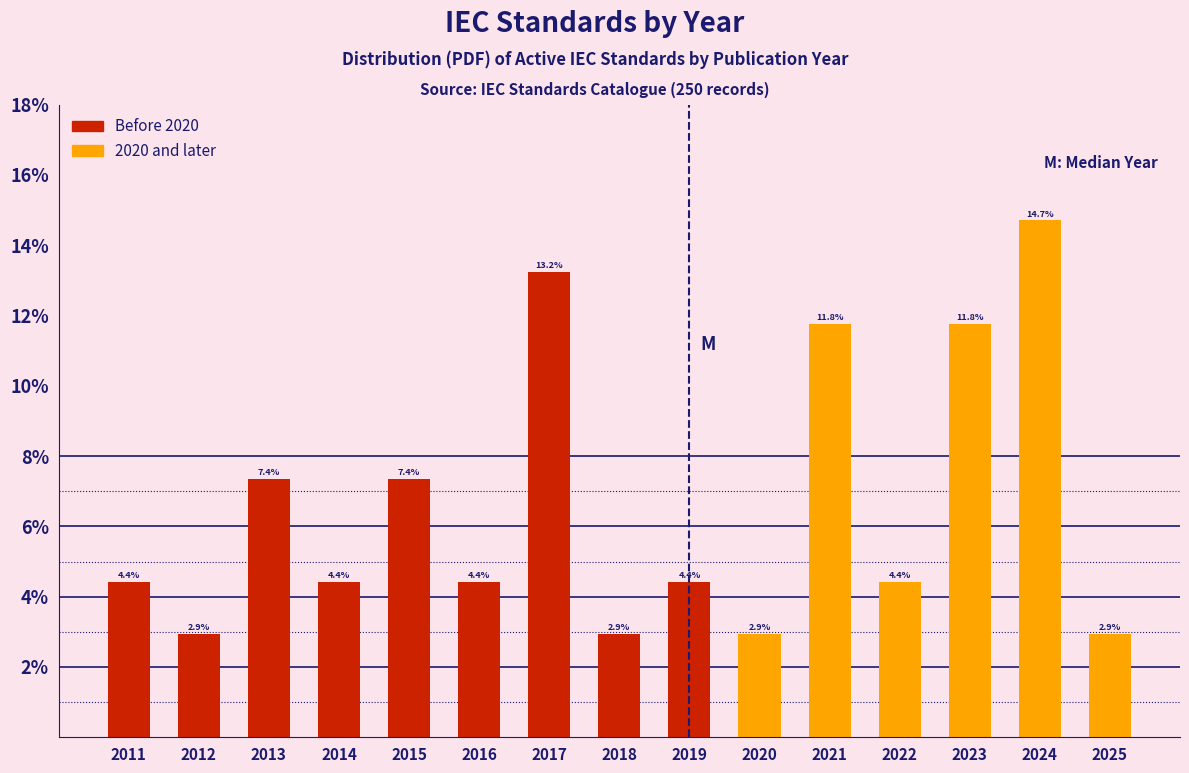

Reading left to right, list all the values displayed in this chart.

2011=4.4	2012=2.9	2013=7.4	2014=4.4	2015=7.4	2016=4.4	2017=13.2	2018=2.9	2019=4.4	2020=2.9	2021=11.8	2022=4.4	2023=11.8	2024=14.7	2025=2.9